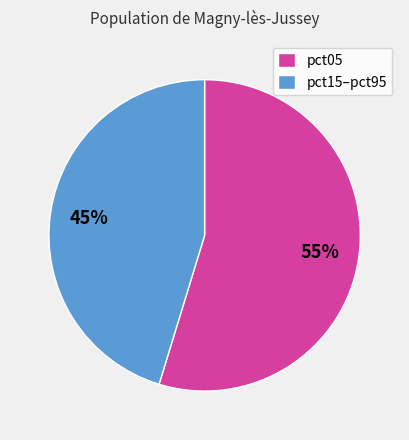

To the nearest percent, what is the average slice percentage?

50%